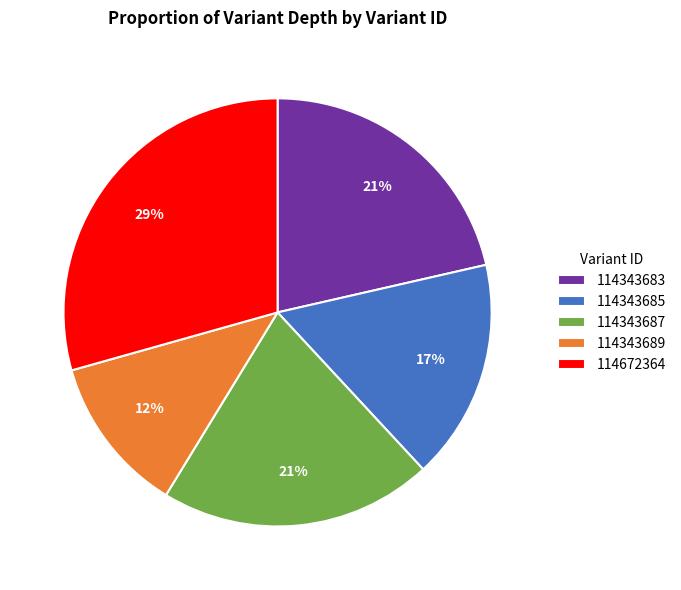

What is the largest slice in the pie chart?

114672364